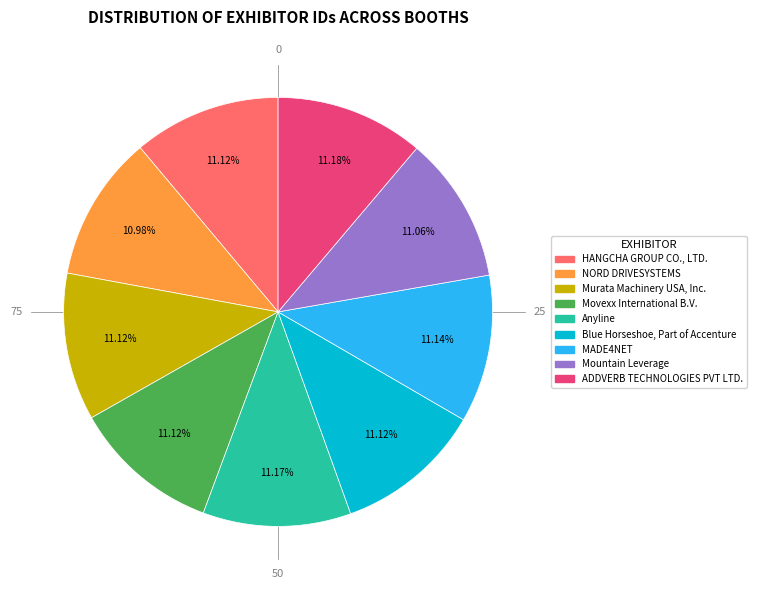

Is Murata Machinery USA, Inc. the majority of the pie?

No